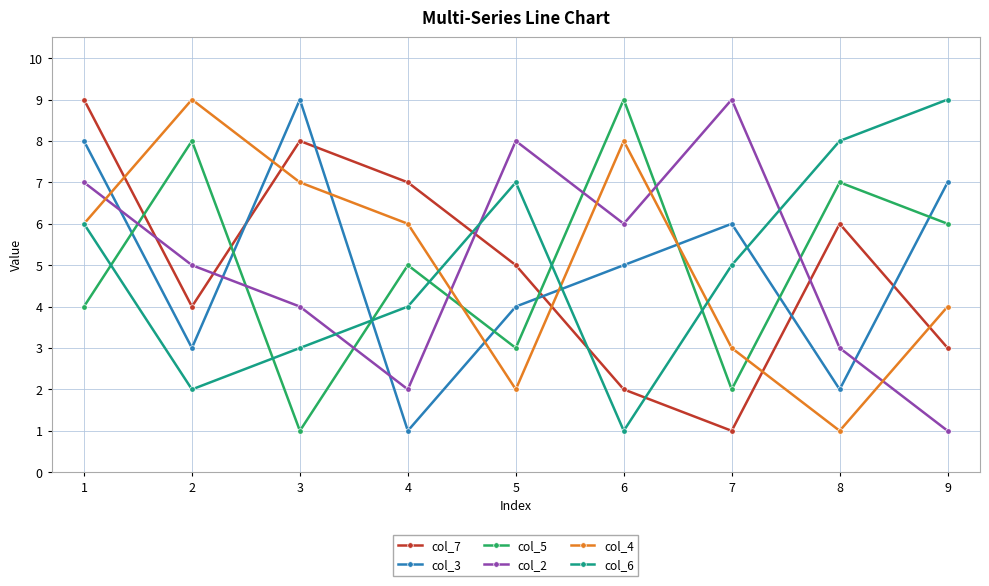

True or false: col_2 and col_6 intersect in this chart.

True